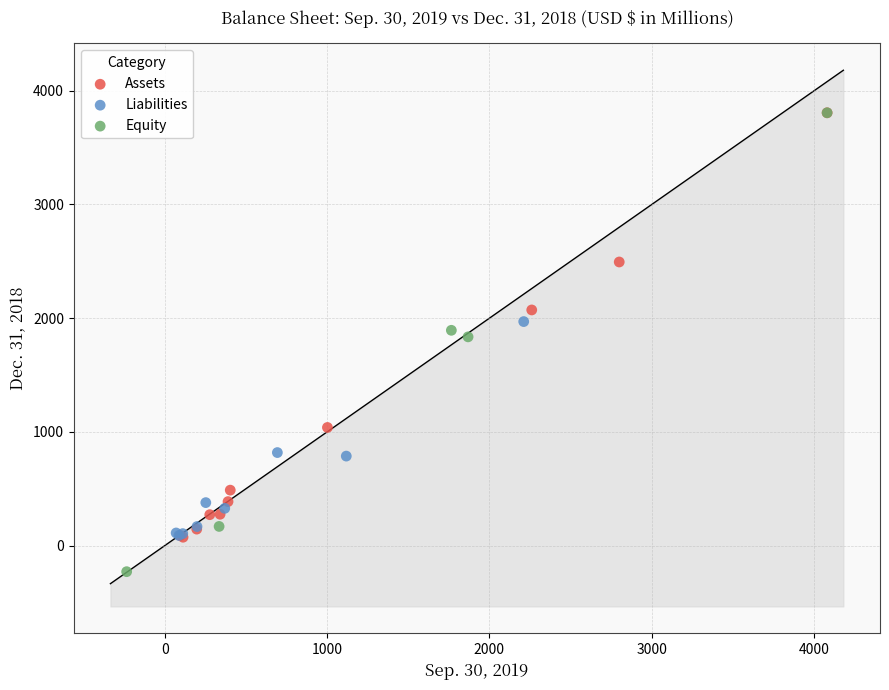

What are all the series names shown in the legend?

Assets, Liabilities, Equity